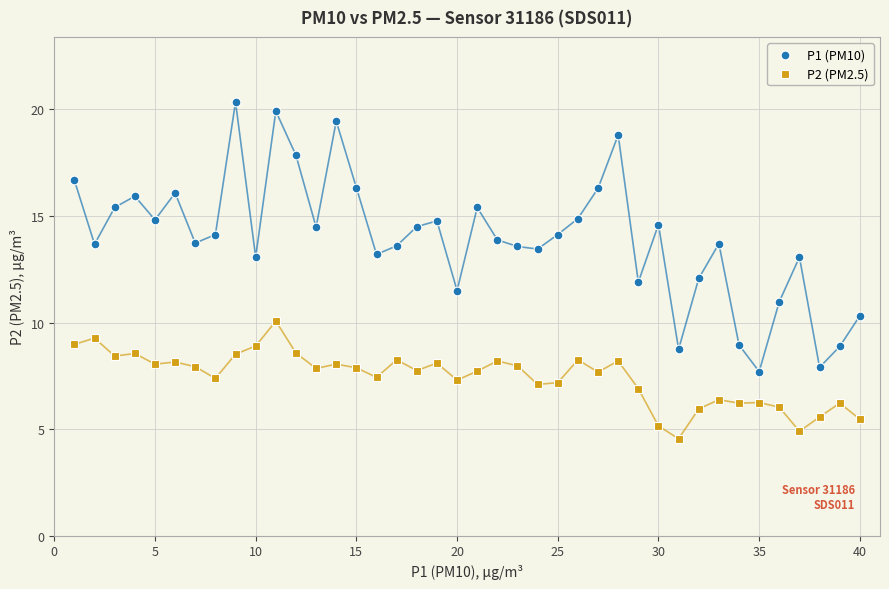

Which series has the widest spread of Y values?

P1 (PM10)